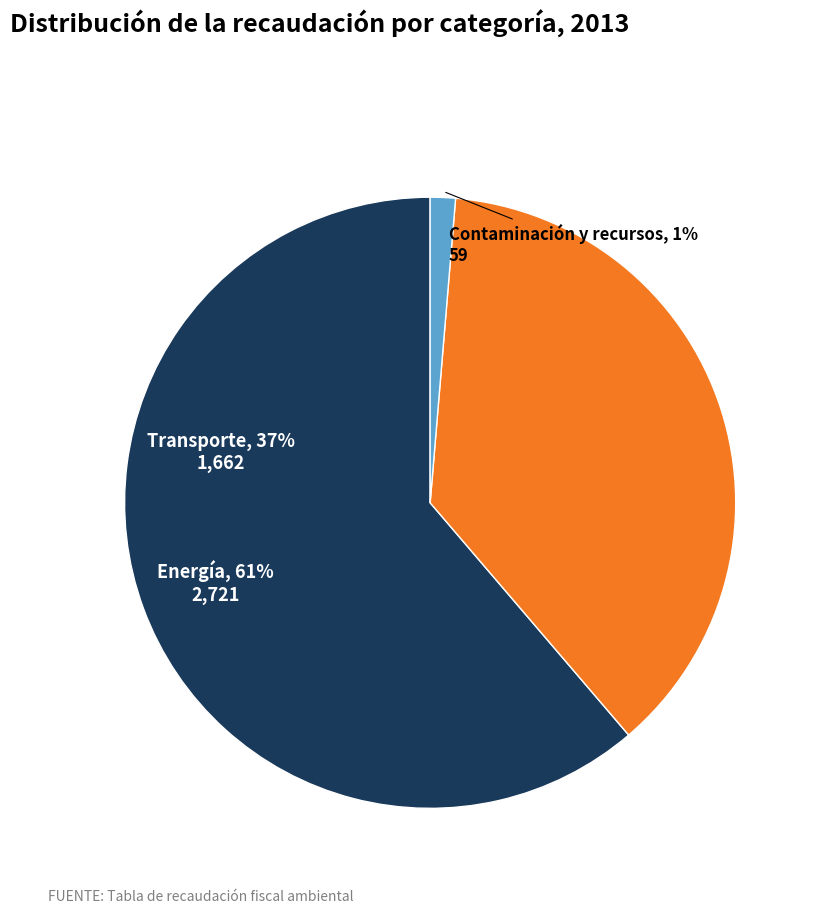

Rank the categories by value from highest to lowest.

Energía, Transporte, Contaminación y recursos